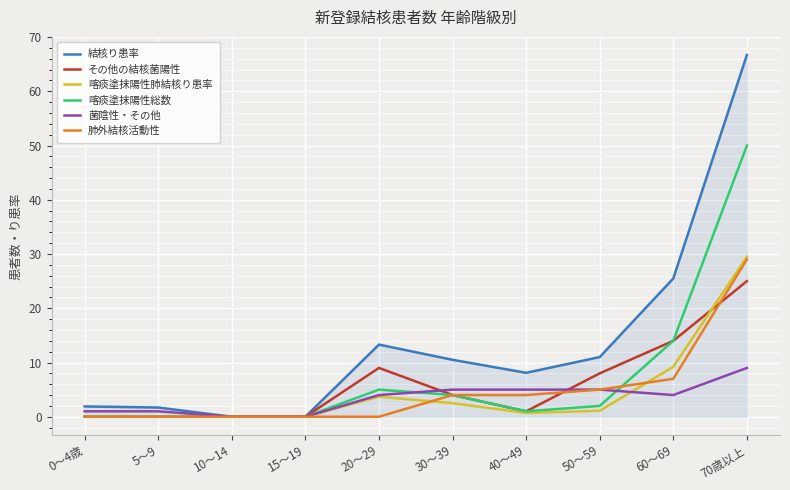

At how many categories does at least one series exceed 37?

1